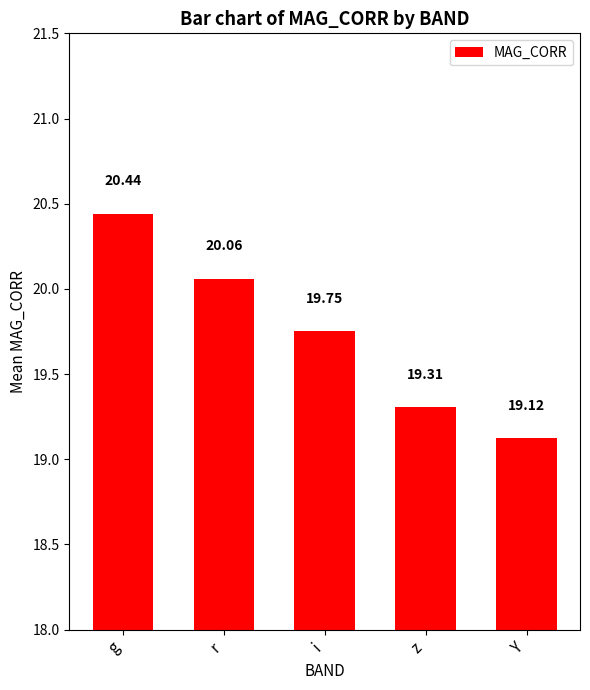

What is the difference between the second highest and minimum values?

0.9